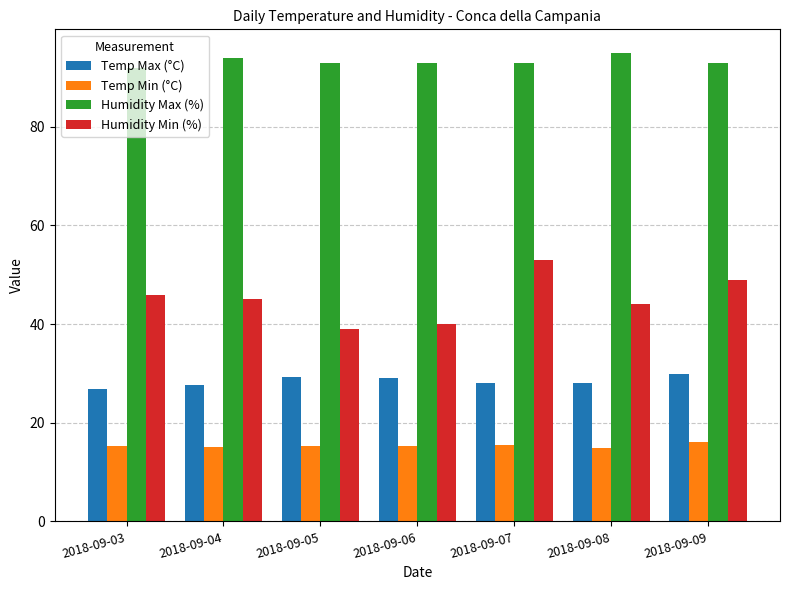

Read the Temp Max (°C) value at 2018-09-03.

26.8